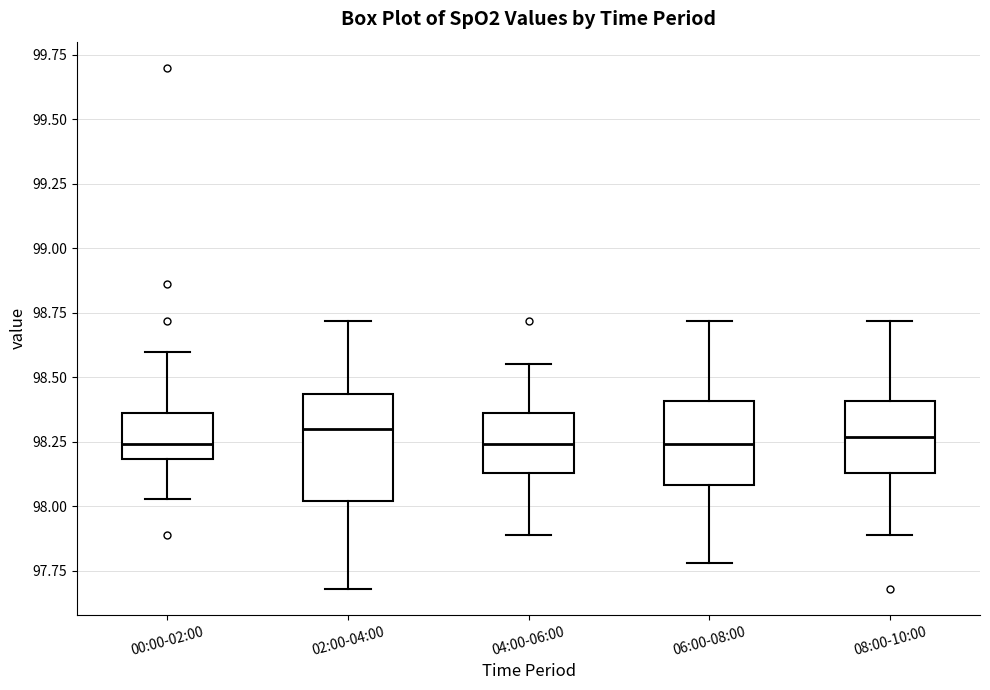

Reading left to right, read every box against the y-axis: the position of its median line, the range the box covers, and the ends of its whiskers. The values are not printed on the chart, so give them approximately, as read against the axis.

00:00-02:00: median 98.25, box 98.20 to 98.35, whiskers 98.05 to 98.60
02:00-04:00: median 98.30, box 98.00 to 98.45, whiskers 97.70 to 98.70
04:00-06:00: median 98.25, box 98.15 to 98.35, whiskers 97.90 to 98.55
06:00-08:00: median 98.25, box 98.10 to 98.40, whiskers 97.80 to 98.70
08:00-10:00: median 98.25, box 98.15 to 98.40, whiskers 97.90 to 98.70